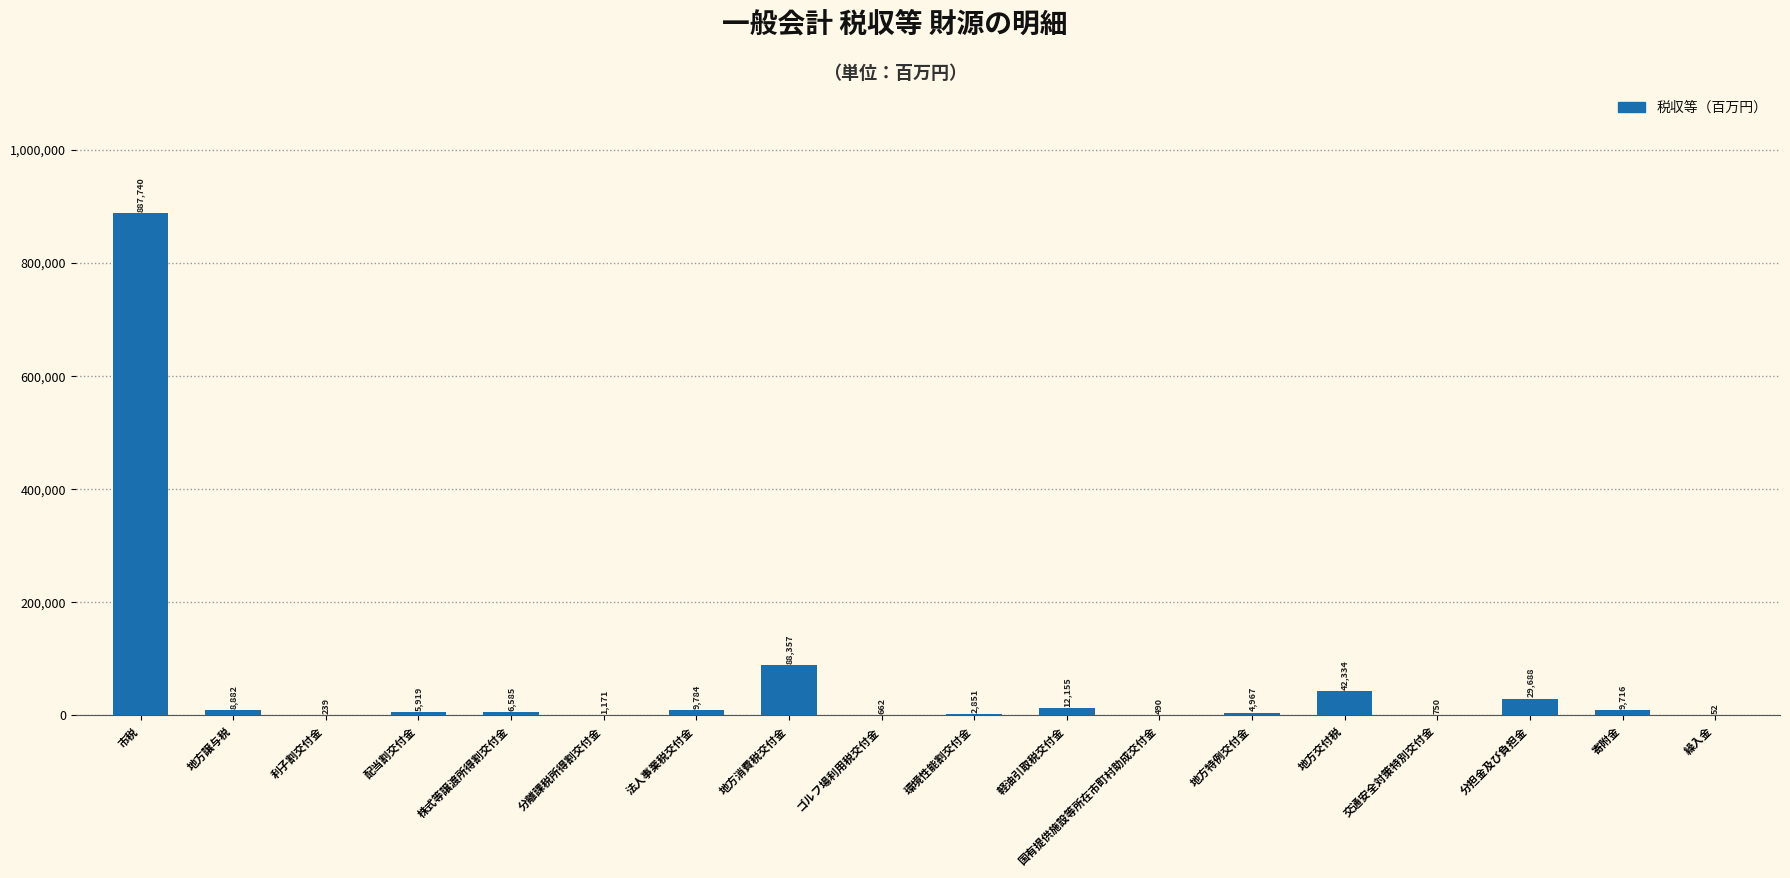

Where does the data first go above 6585?

市税